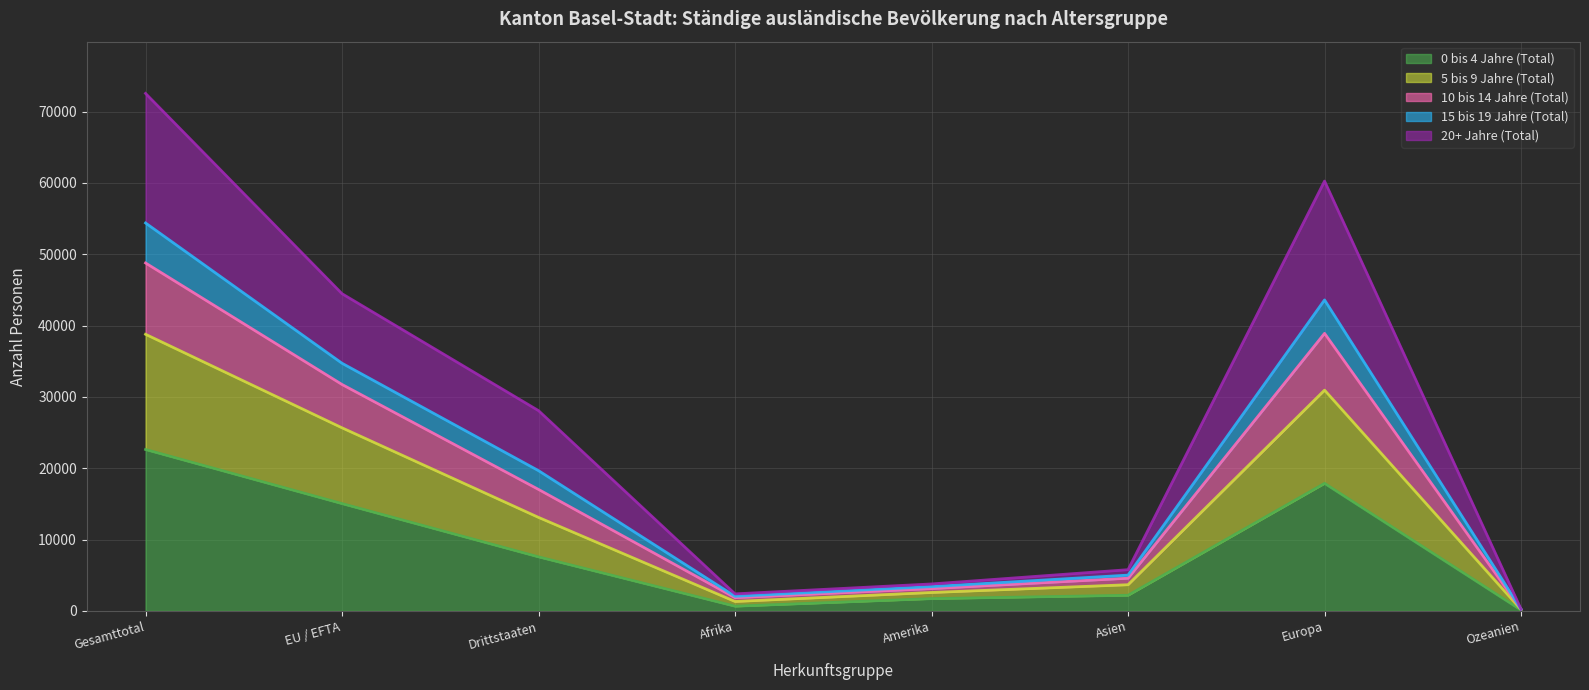

True or false: 0 bis 4 Jahre (Total) has a value of 3090 at EU / EFTA.

False